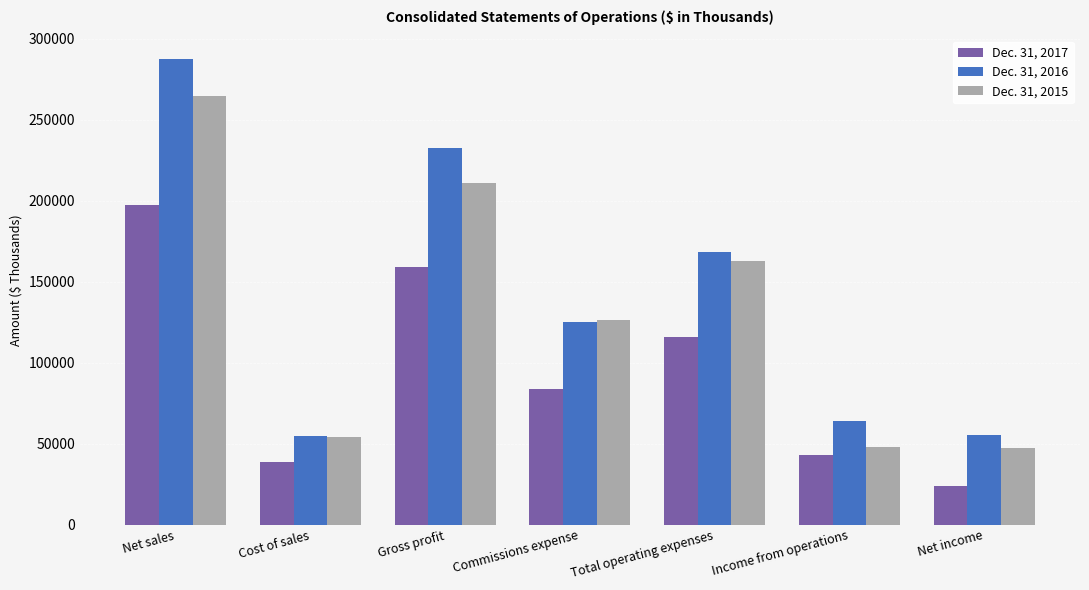

Where is Dec. 31, 2016 nearest to the value 171315?

Total operating expenses